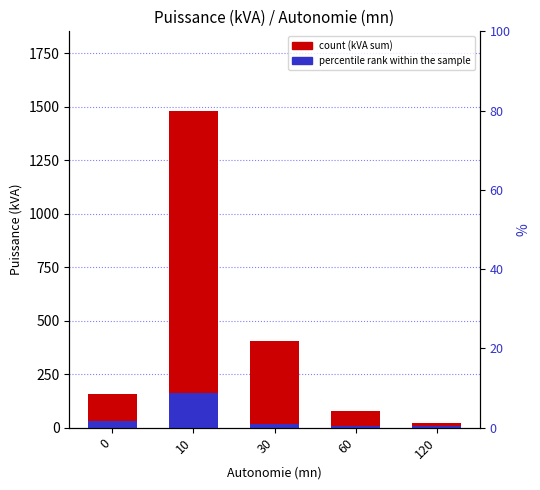

Where is count (kVA sum) nearest to the value 751?

30